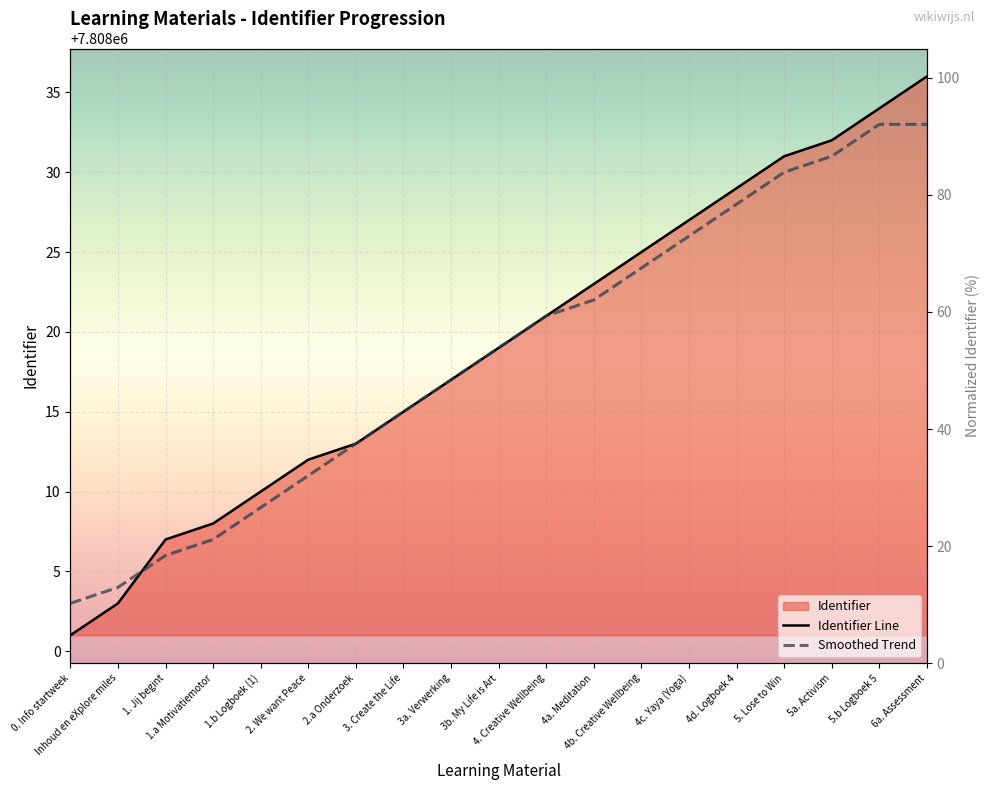

Rank the categories by value from lowest to highest.

0. Info startweek, Inhoud en eXplore miles, 1. Jij begint, 1.a Motivatiemotor, 1.b Logboek (1), 2. We want Peace, 2.a Onderzoek, 3. Create the Life, 3a. Verwerking, 3b. My Life is Art, 4. Creative Wellbeing, 4a. Meditation, 4b. Creative Wellbeing, 4c. Yaya (Yoga), 4d. Logboek 4, 5. Lose to Win, 5a. Activism, 5.b Logboek 5, 6a. Assessment